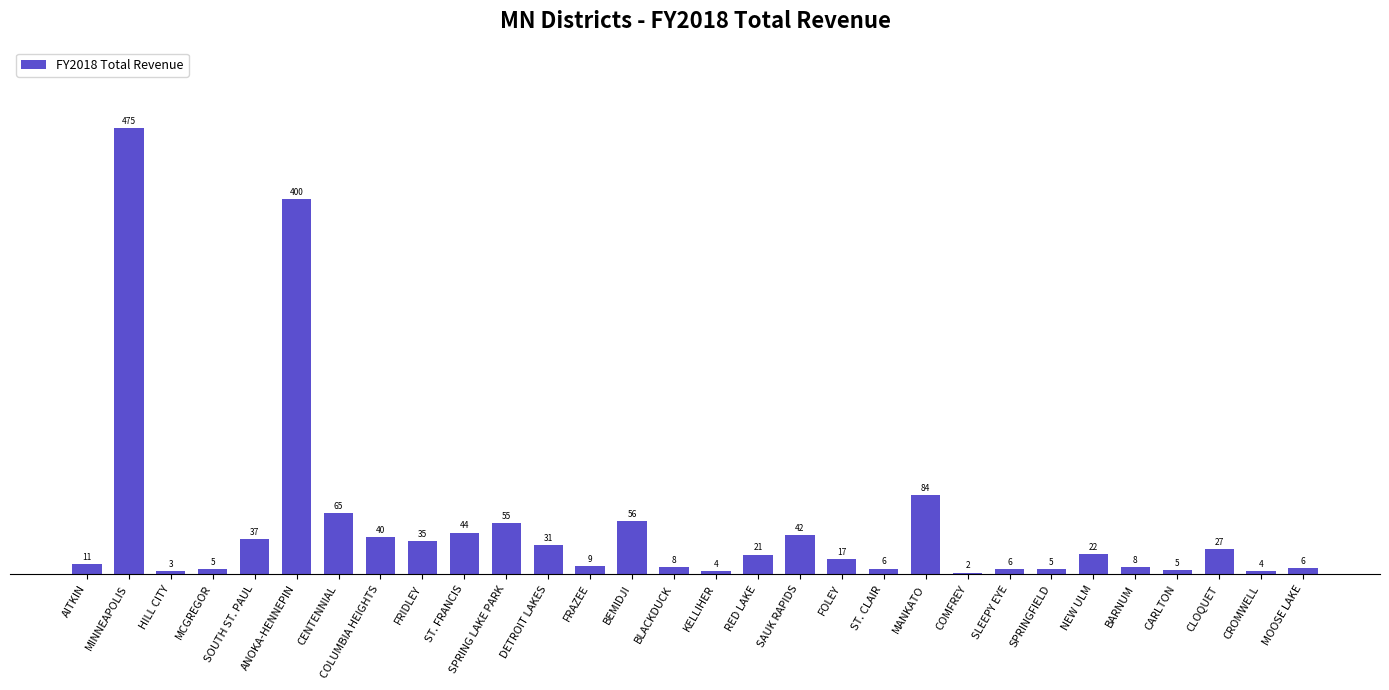

Rank the categories by value from highest to lowest.

MINNEAPOLIS, ANOKA-HENNEPIN, MANKATO, CENTENNIAL, BEMIDJI, SPRING LAKE PARK, ST. FRANCIS, SAUK RAPIDS, COLUMBIA HEIGHTS, SOUTH ST. PAUL, FRIDLEY, DETROIT LAKES, CLOQUET, NEW ULM, RED LAKE, FOLEY, AITKIN, FRAZEE, BLACKDUCK, BARNUM, MOOSE LAKE, ST. CLAIR, SLEEPY EYE, SPRINGFIELD, MCGREGOR, CARLTON, KELLIHER, CROMWELL, HILL CITY, COMFREY